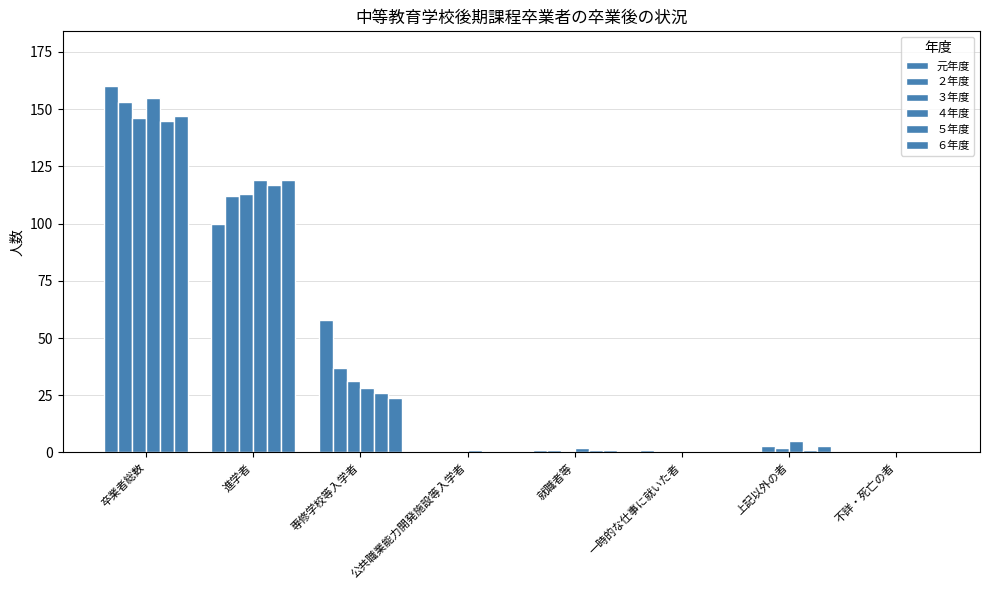

The value of 元年度 at 進学者 is 100. True or false?

True